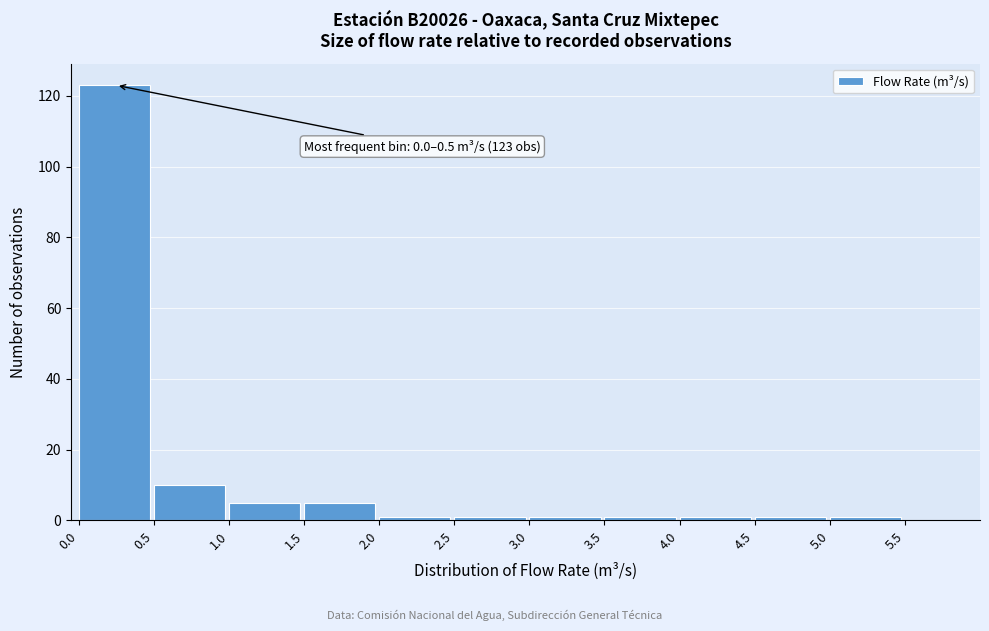

Which range on the x-axis has the tallest bar?

0.0 to 0.5